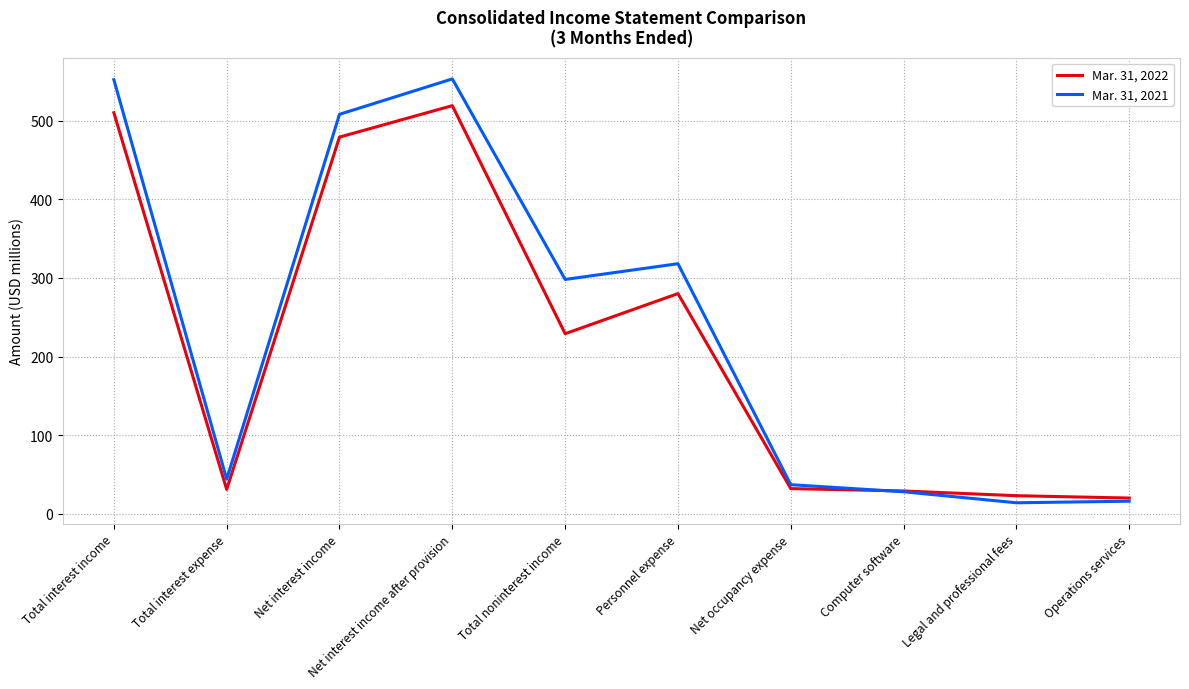

Does the chart display data point markers on the line(s)?

No